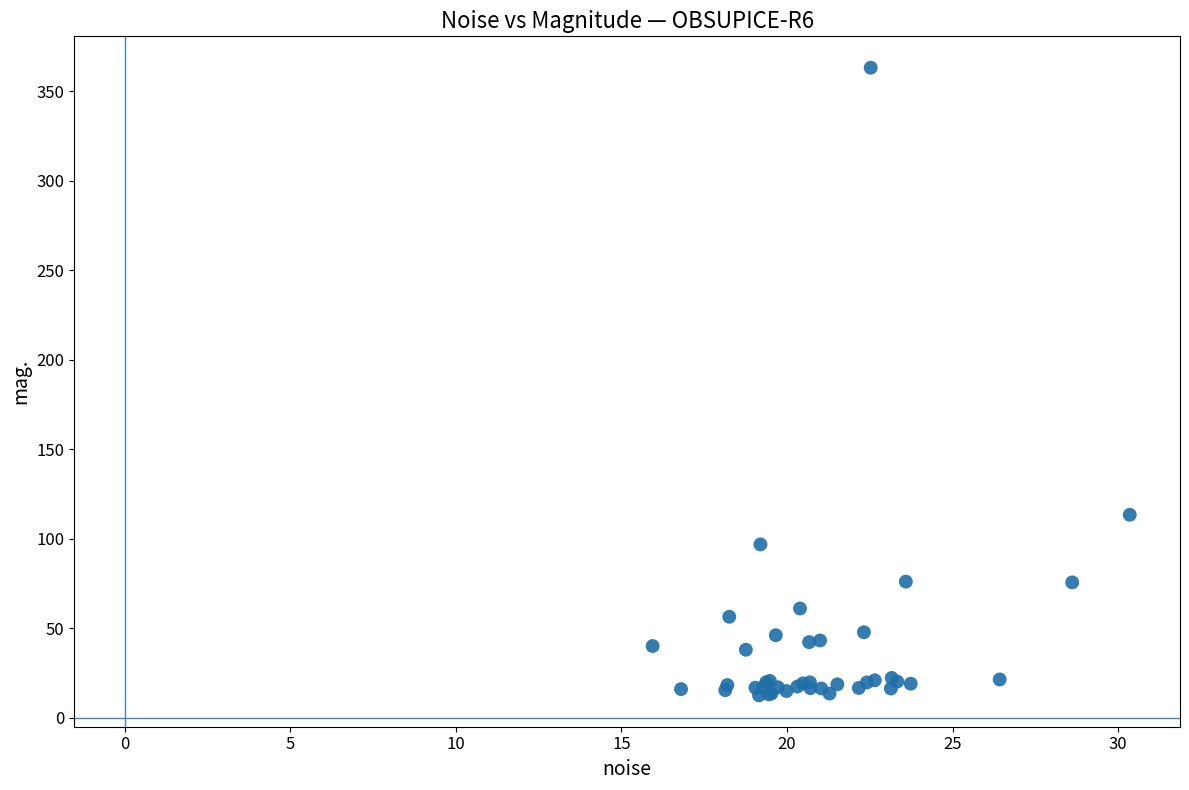

What Y value in the scatter plot is closest to 187?

113.4